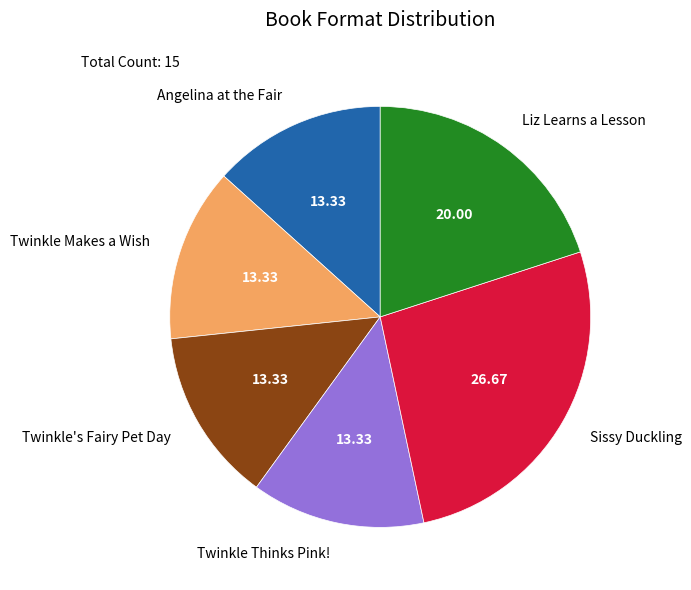

Do Twinkle Makes a Wish and Sissy Duckling together represent more than half of the pie?

No